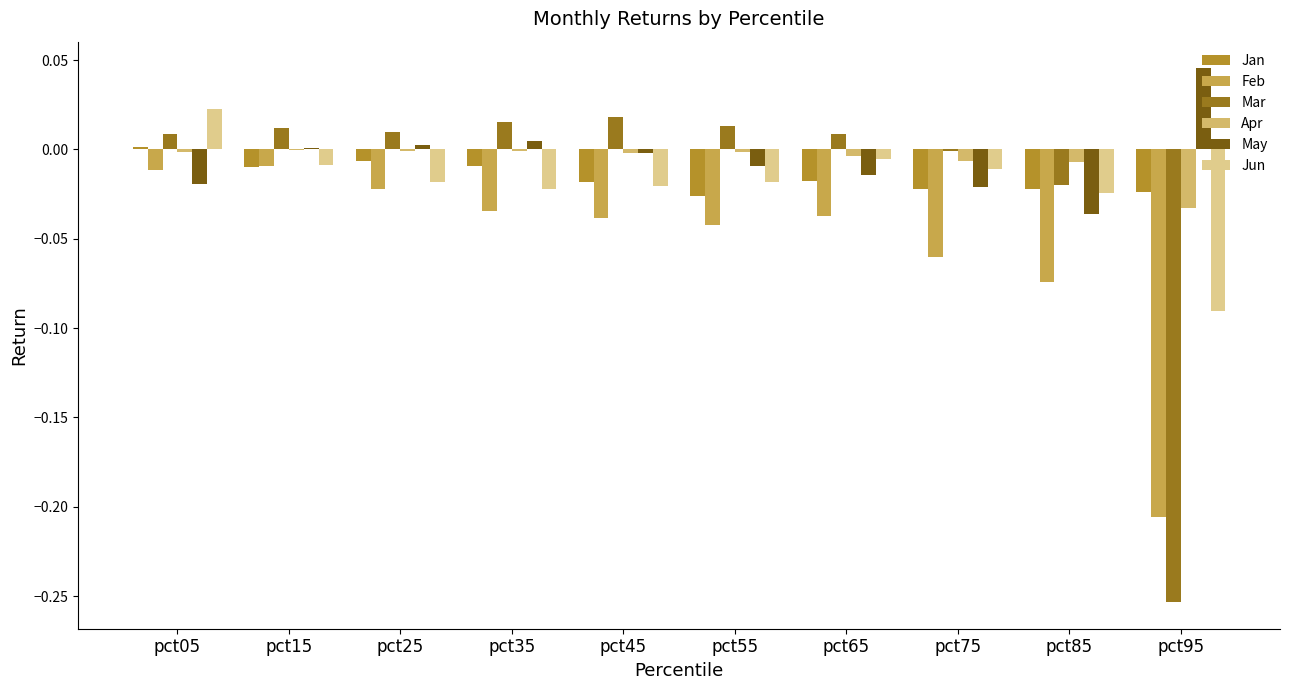

How many categories are shown in the chart?

10